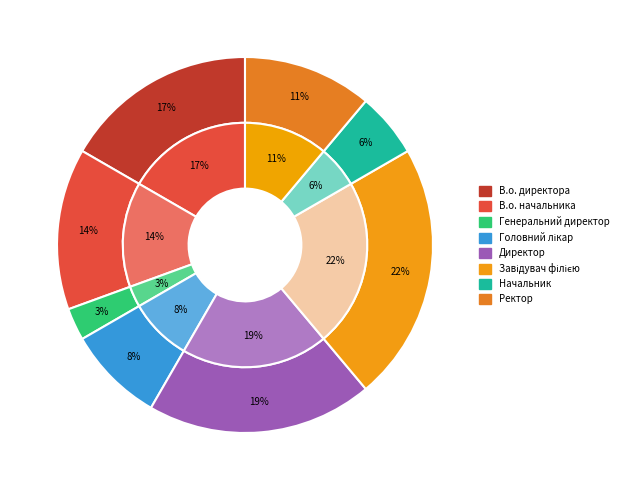

What is the total percentage of Завідувач філією and В.о. начальника?

36.1%